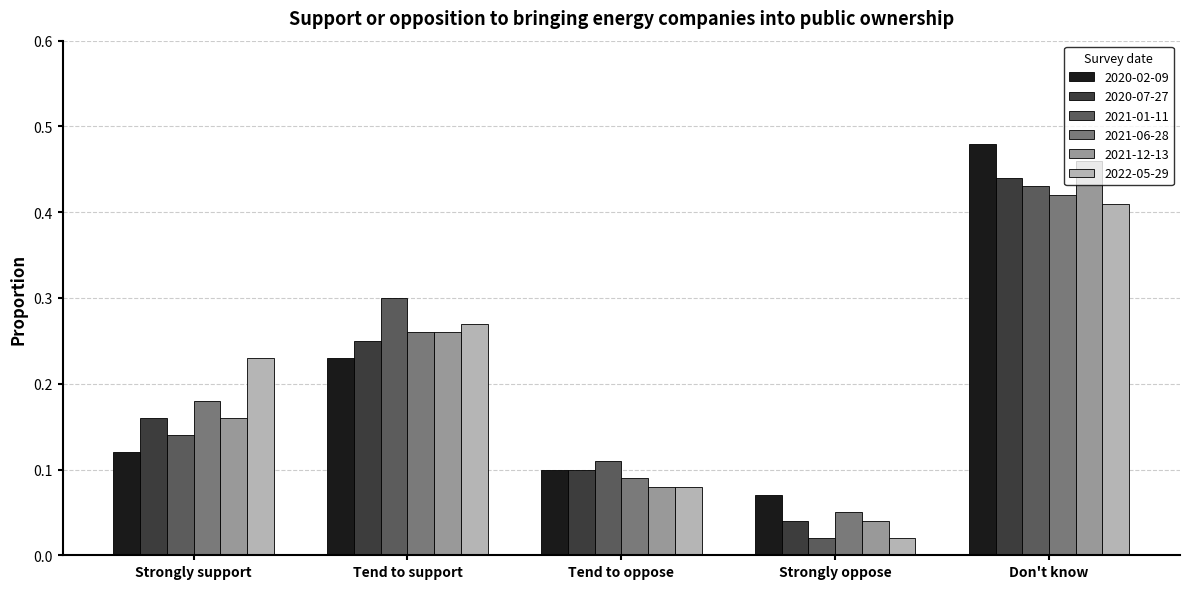

Which series has the largest range (max minus min)?

2021-12-13